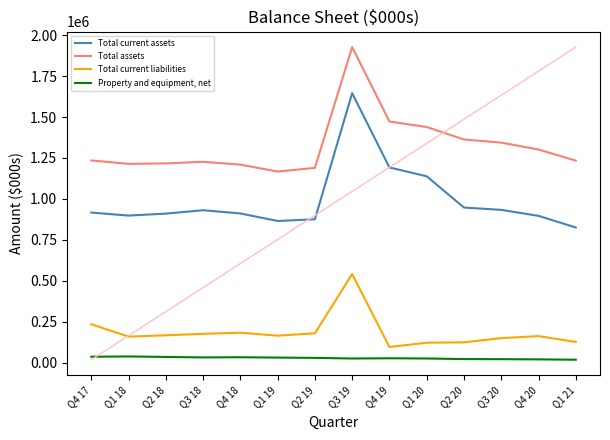

Reading right to left, transcribe all the data shown in this chart.

Total current assets: 825272	896393	933072	947139	1138208	1192076	1646046	875542	865001	910991	930776	910143	897974	916592
Total assets: 1233931	1301889	1343852	1363230	1439304	1472911	1927518	1189692	1167151	1209497	1226626	1216968	1214066	1234965
Total current liabilities: 125884	161382	149075	123423	121110	95118	540739	178481	164100	182306	175243	166508	158272	233605
Property and equipment, net: 17108	19321	20382	21162	24607	26043	24587	28485	30119	32340	31194	34106	37136	35481